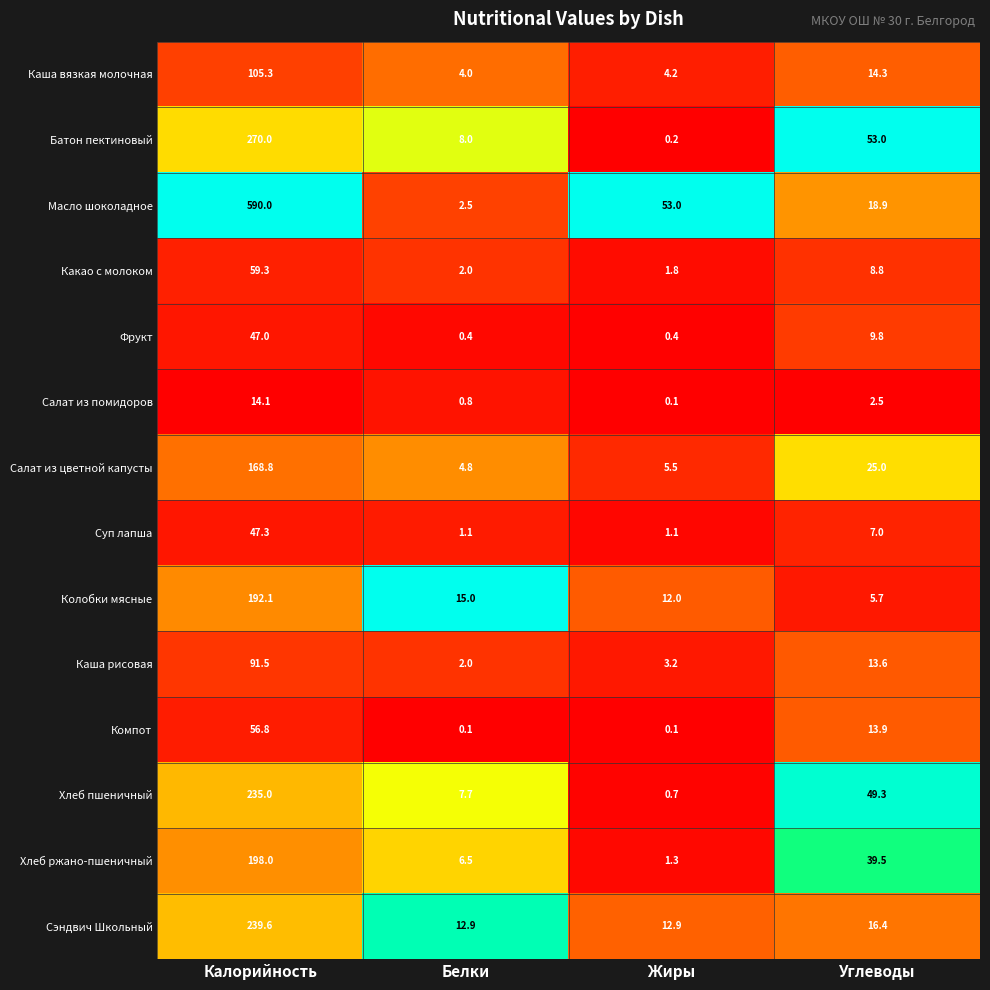

What is the difference between the maximum and second lowest values in the Фрукт series?

46.6